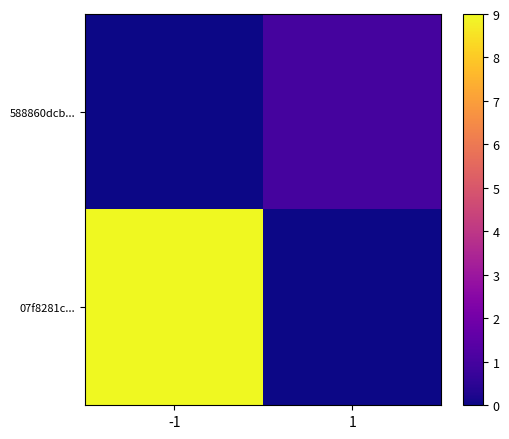

Reading left to right, list all the values displayed in this chart.

588860dcb...: -1=0	1=1
07f8281c...: -1=9	1=0